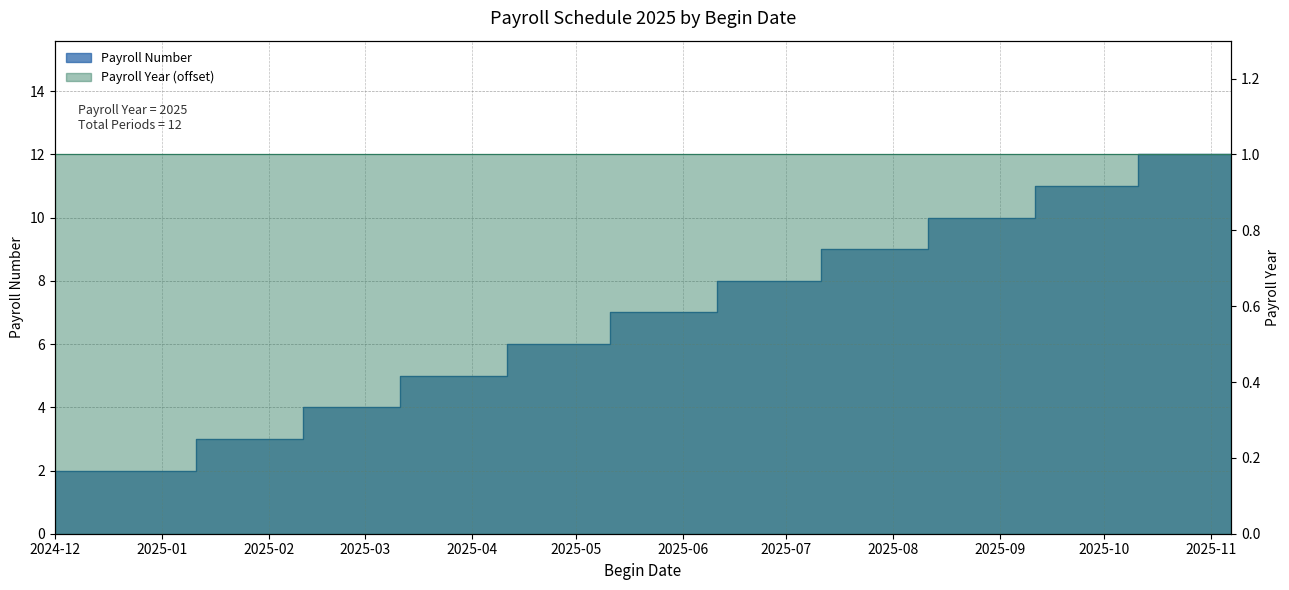

What is the sum of the values at 2025-01-11 and 2025-10-11?

13